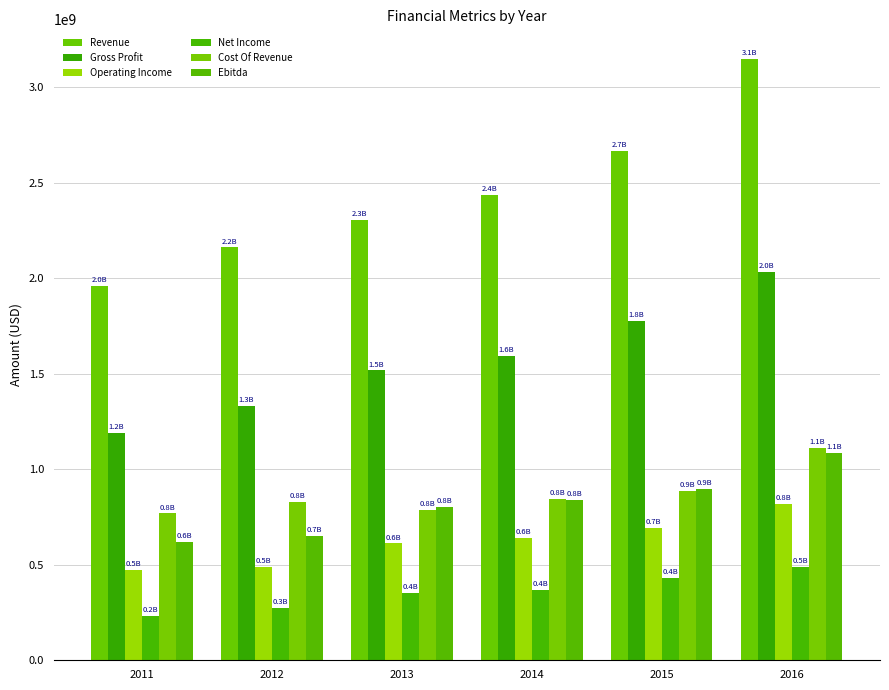

Rank the series at 2011 from lowest to highest value.

Net Income, Operating Income, Ebitda, Cost Of Revenue, Gross Profit, Revenue